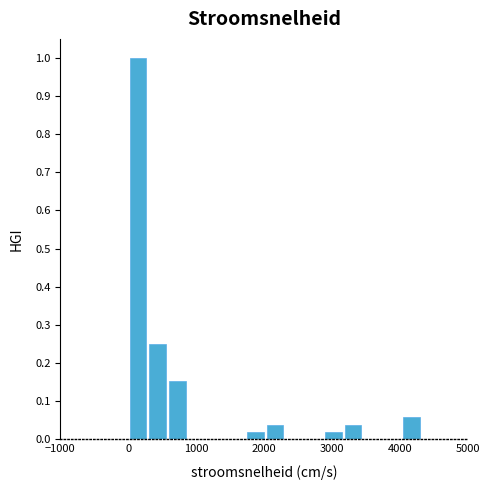

Read against the x-axis, roughly where is the centre of the tallest bar?

100